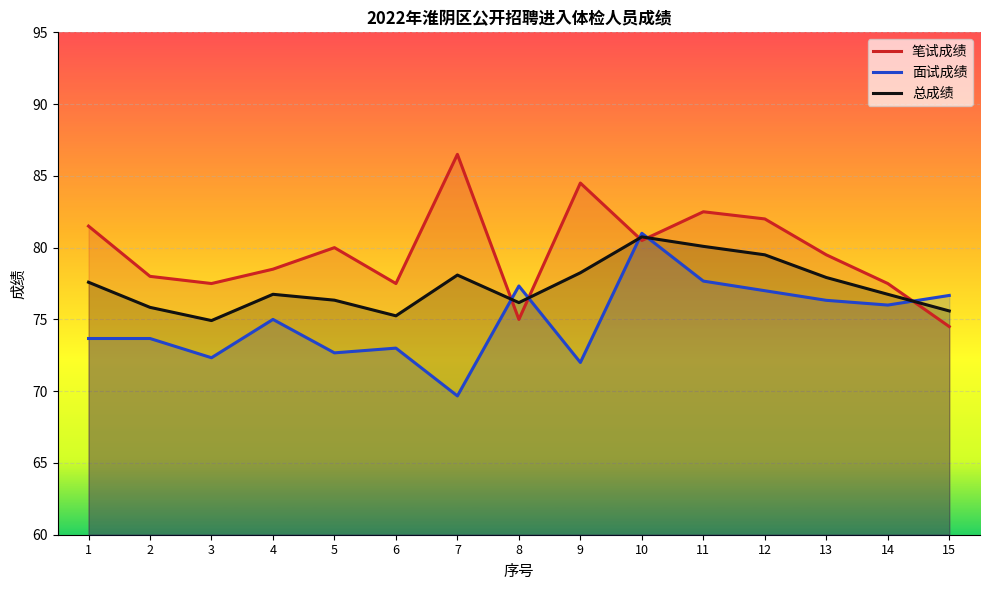

Rank the categories by 面试成绩 value from lowest to highest.

7, 9, 3, 5, 6, 1, 2, 4, 14, 13, 15, 12, 8, 11, 10